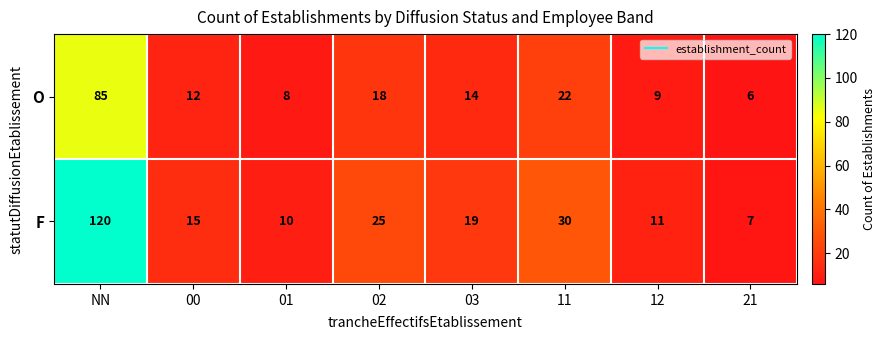

Which series has the widest spread of values?

F